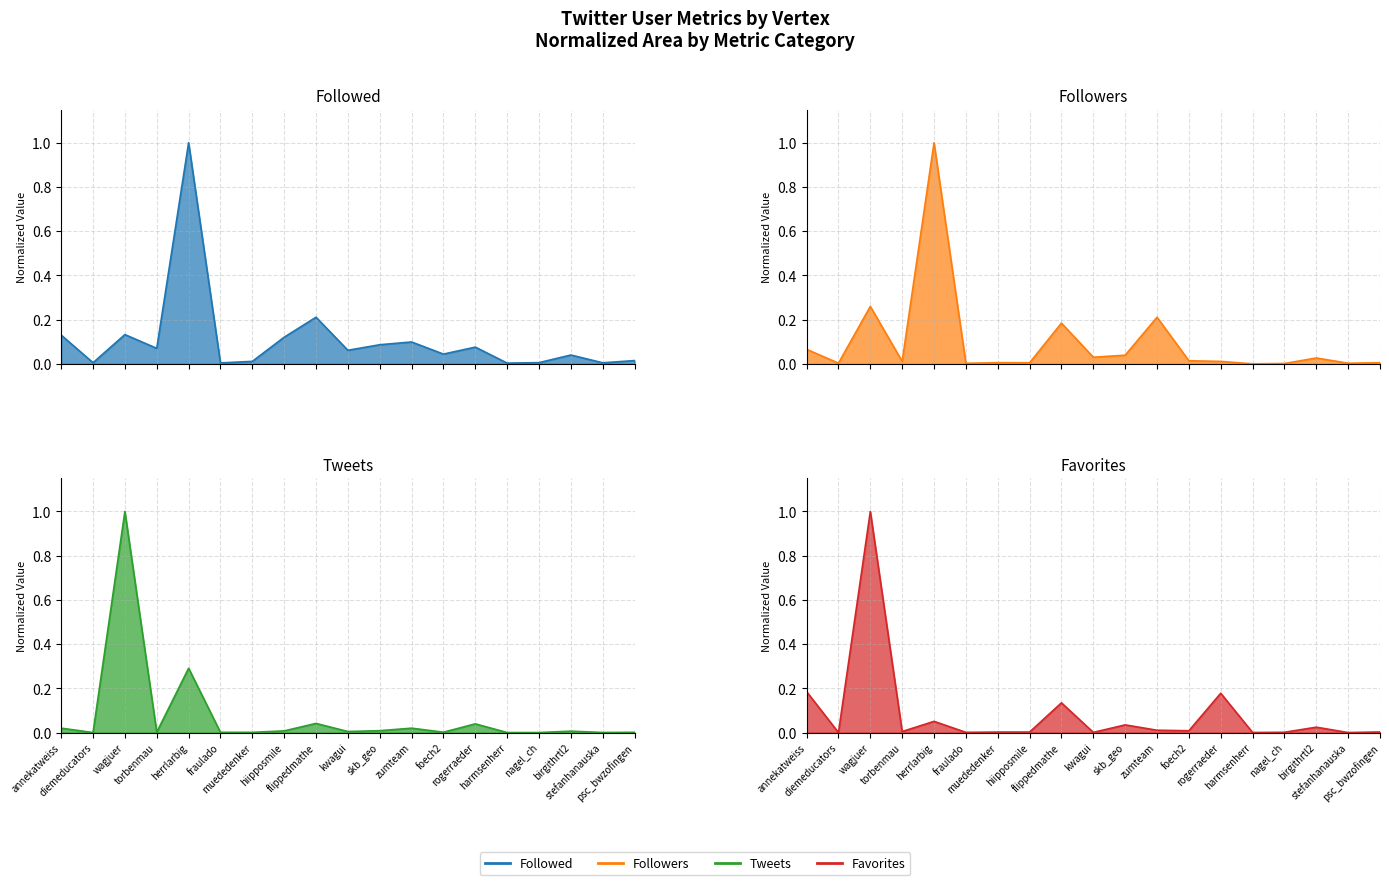

At which category does Favorites reach its first local peak?

wagjuer